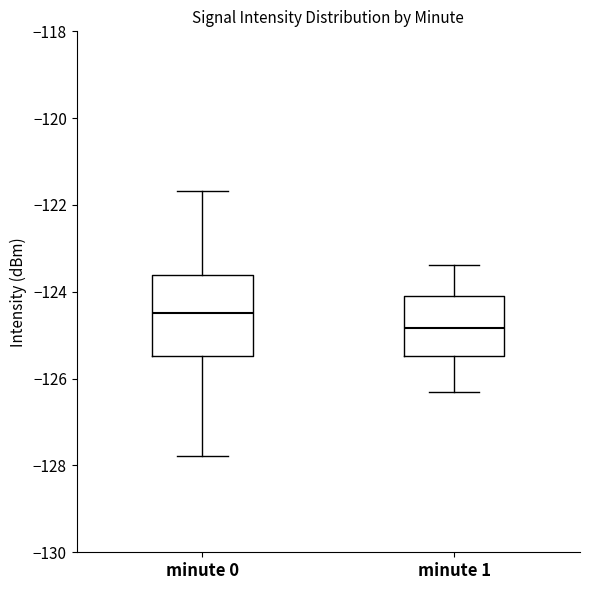

Reading left to right, read every box against the y-axis: the position of its median line, the range the box covers, and the ends of its whiskers. The values are not printed on the chart, so give them approximately, as read against the axis.

minute 0: median -124.4, box -125.4 to -123.6, whiskers -127.8 to -121.6
minute 1: median -124.8, box -125.4 to -124.0, whiskers -126.2 to -123.4